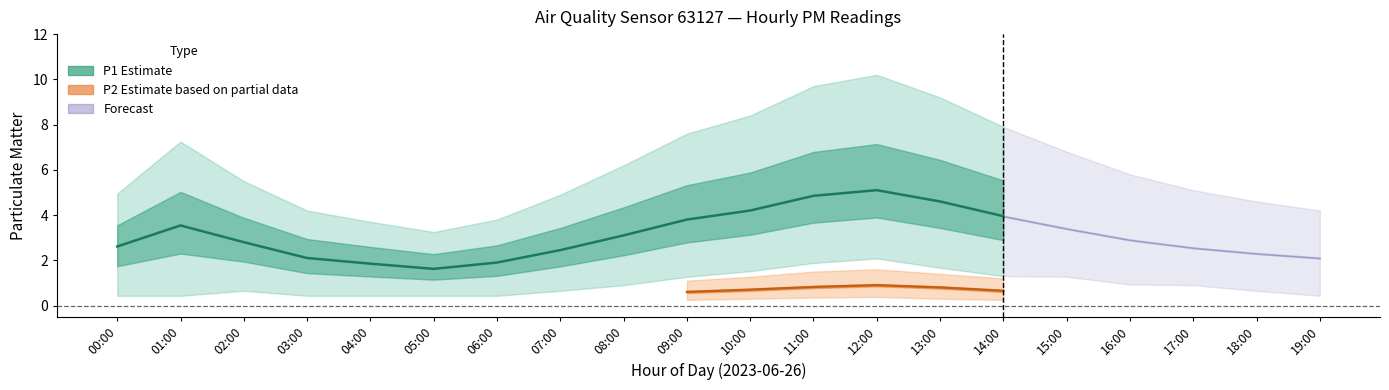

The value of P2_mean at 10:00 is 0.4. True or false?

False